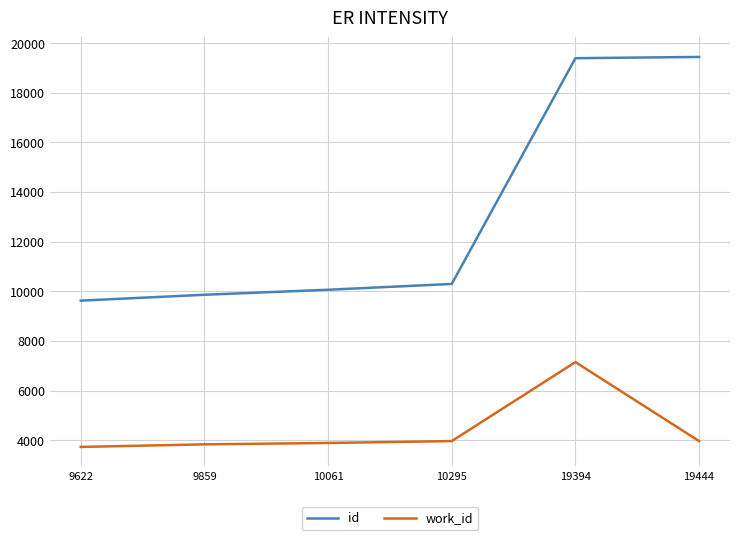

True or false: work_id and id cross at least once.

False